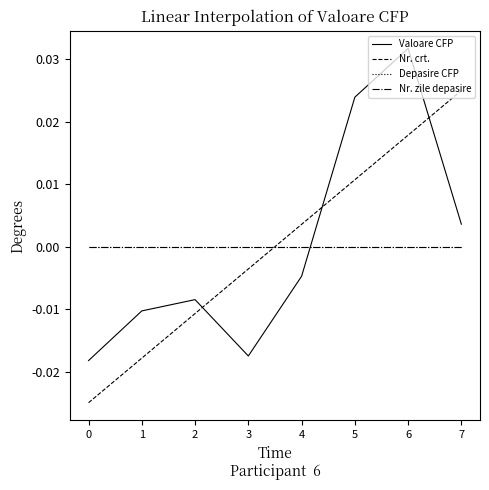

How many lines are shown in the chart?

4